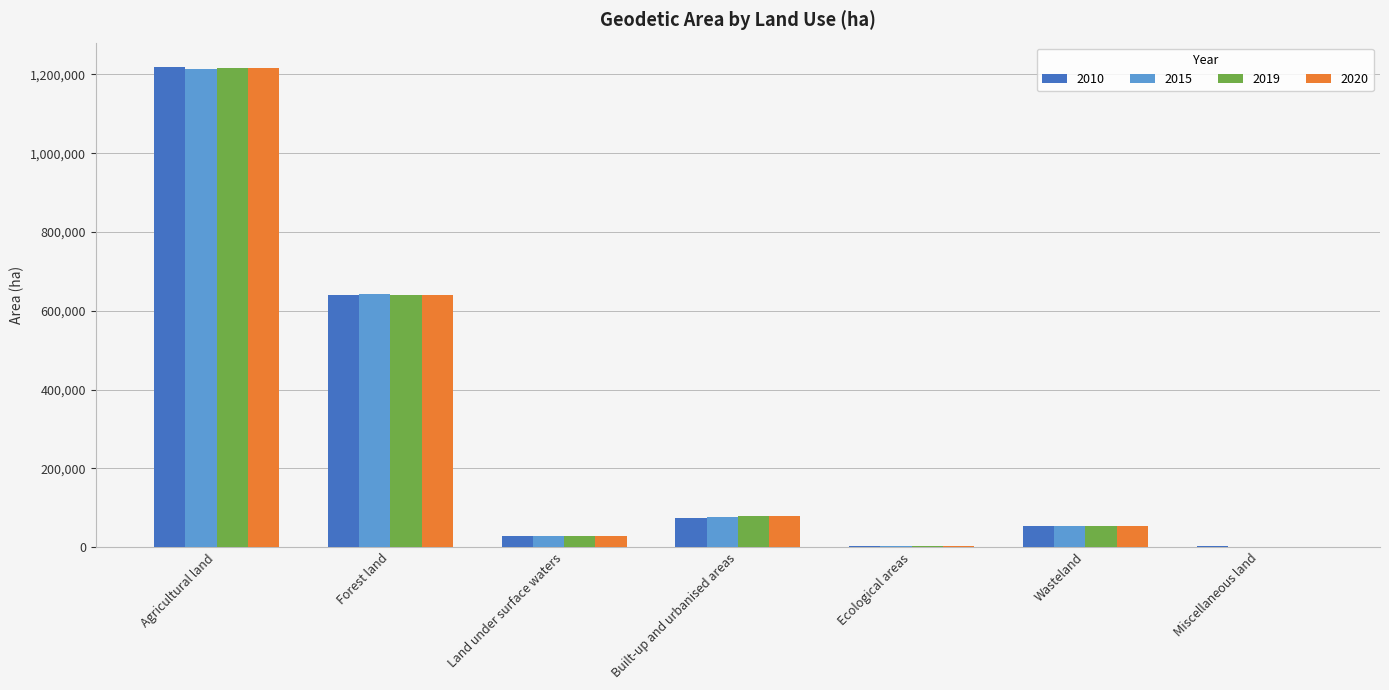

Which series changed the most between Wasteland and Miscellaneous land?

2010